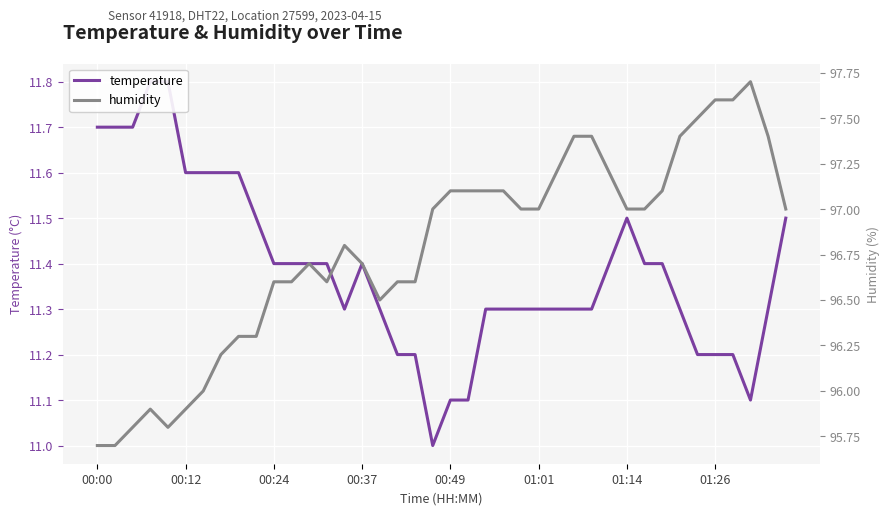

How many data points in humidity are less than 97?

19